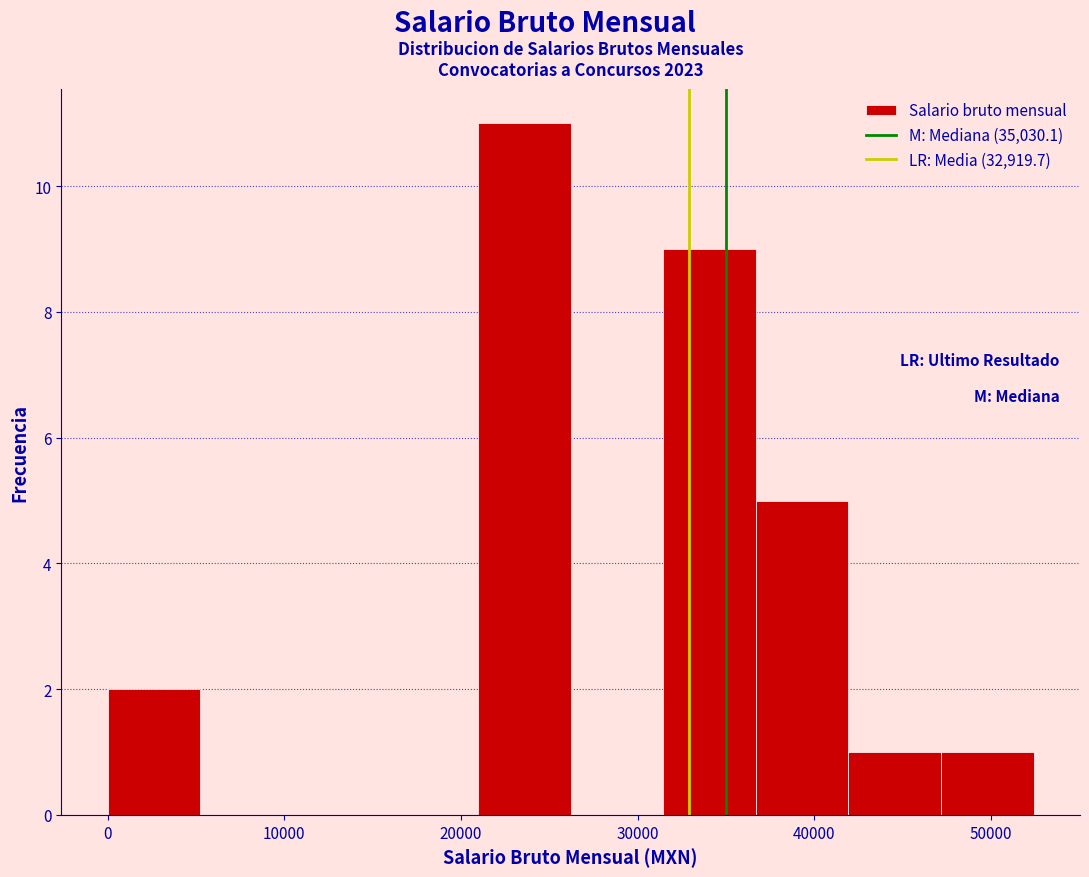

Reading left to right, list every bar in this chart as the range it spans on the x-axis followed by its height. Neither the bar edges nor the heights are printed on the chart, so give them approximately, as read against the axes.

0 to 5000: 2
5000 to 10000: 0
10000 to 16000: 0
16000 to 21000: 0
21000 to 26000: 11
26000 to 31000: 0
31000 to 37000: 9
37000 to 42000: 5
42000 to 47000: 1
47000 to 52000: 1